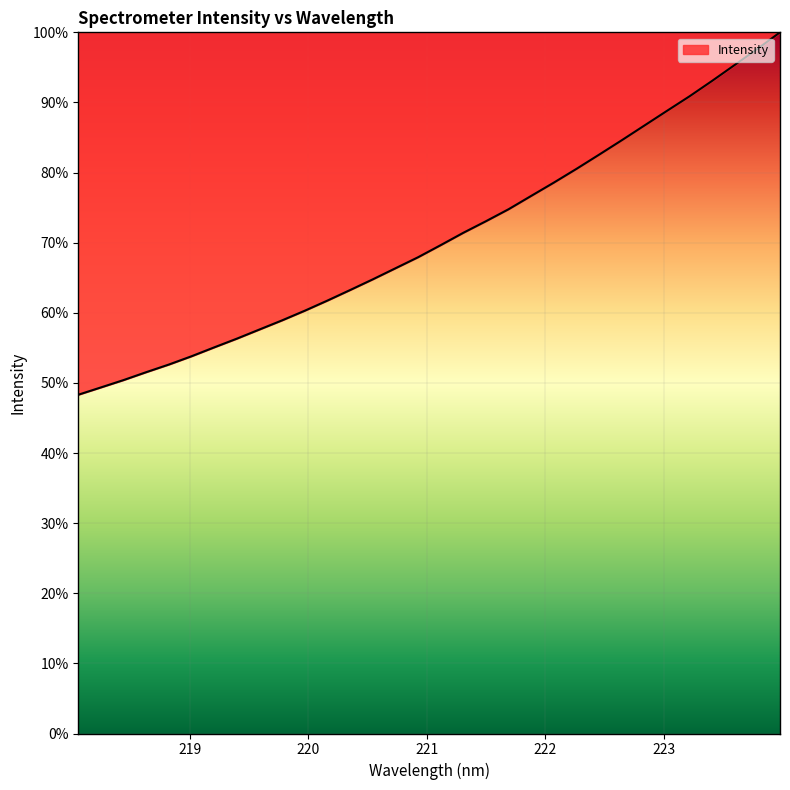

What is the difference between the maximum and minimum values?

51.7